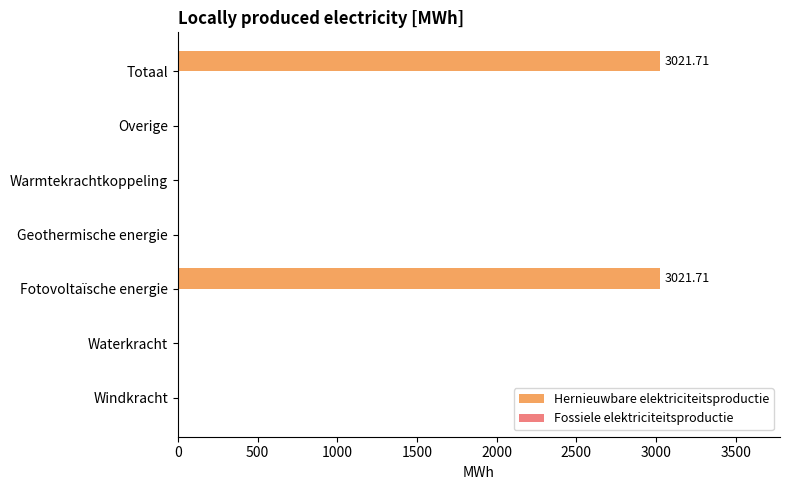

What is the change in value from Geothermische energie to Totaal?

+3021.7